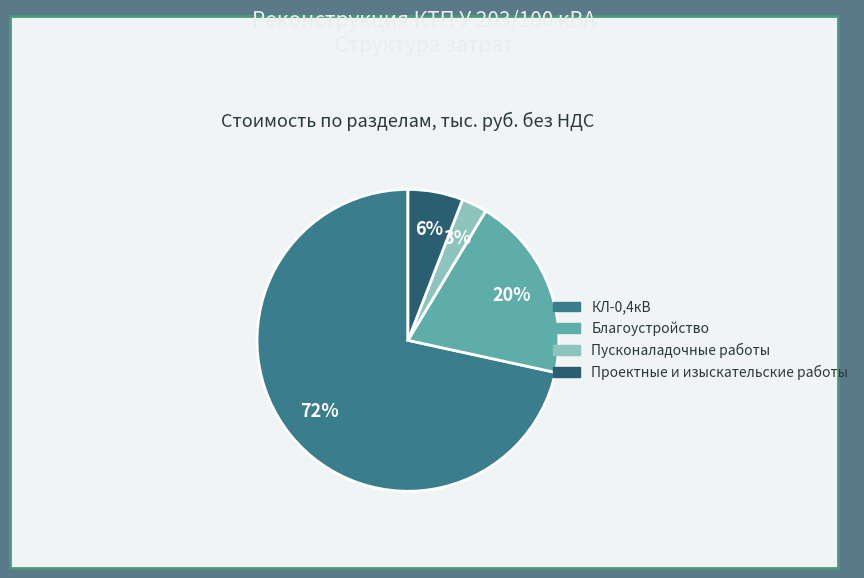

Do Проектные и изыскательские работы and Пусконаладочные работы together represent more than half of the pie?

No